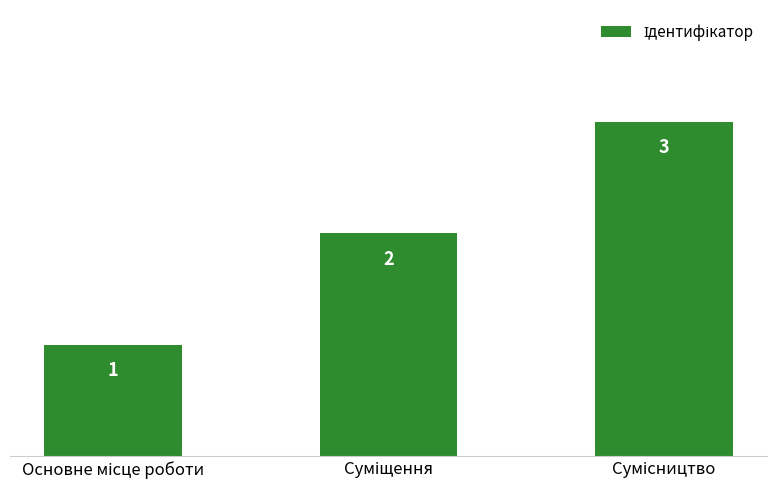

How many values are below 2?

1